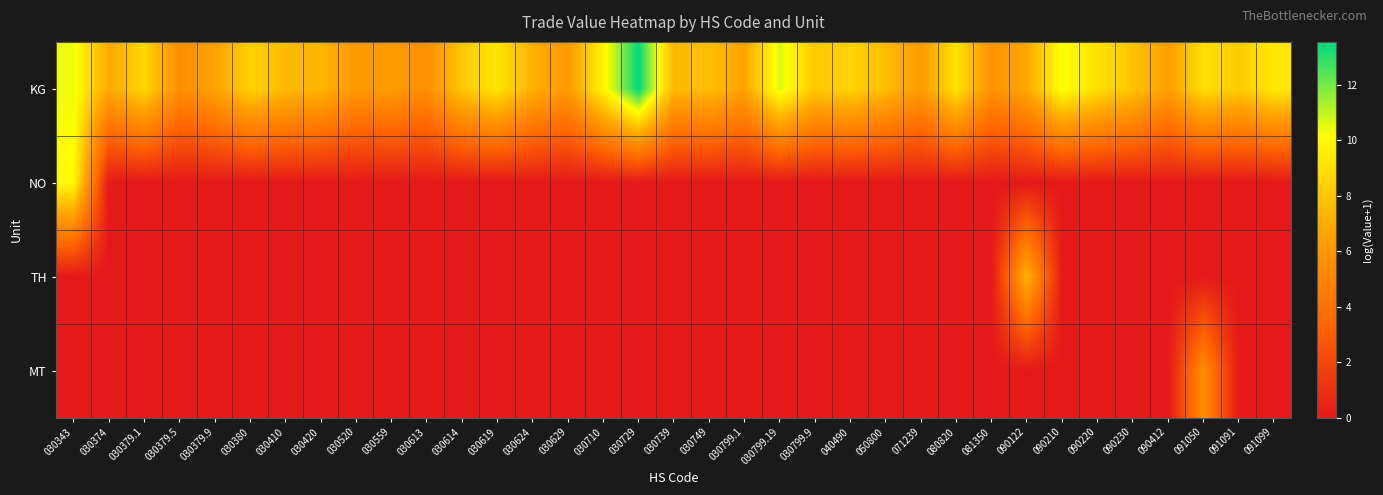

Reading left to right, extract all data points from this chart.

KG: 030343=10.4	030374=6.9	030379.1=8.7	030379.5=5.6	030379.9=6.6	030380=8.5	030410=7.6	030420=7.4	030520=6.1	030559=6.3	030613=5.6	030614=8.1	030619=9.2	030624=7.2	030629=6.2	030710=9.8	030729=13.5	030739=7.5	030749=7.8	030799.1=6.6	030799.19=10.7	030799.9=8.1	040490=8.6	050800=7.7	071239=6.2	080820=9.2	081350=5.8	090122=6.8	090210=10.3	090220=9.0	090230=8.0	090412=6.4	091050=9.0	091091=8.2	091099=9.3
NO: 030343=10.0	030374=0.0	030379.1=0.0	030379.5=0.0	030379.9=0.0	030380=0.0	030410=0.0	030420=0.0	030520=0.0	030559=0.0	030613=0.0	030614=0.0	030619=0.0	030624=0.0	030629=0.0	030710=0.0	030729=0.0	030739=0.0	030749=0.0	030799.1=0.0	030799.19=0.0	030799.9=0.0	040490=0.0	050800=0.0	071239=0.0	080820=0.0	081350=0.0	090122=0.0	090210=0.0	090220=0.0	090230=0.0	090412=0.0	091050=0.0	091091=0.0	091099=0.0
TH: 030343=0.0	030374=0.0	030379.1=0.0	030379.5=0.0	030379.9=0.0	030380=0.0	030410=0.0	030420=0.0	030520=0.0	030559=0.0	030613=0.0	030614=0.0	030619=0.0	030624=0.0	030629=0.0	030710=0.0	030729=0.0	030739=0.0	030749=0.0	030799.1=0.0	030799.19=0.0	030799.9=0.0	040490=0.0	050800=0.0	071239=0.0	080820=0.0	081350=0.0	090122=7.3	090210=0.0	090220=0.0	090230=0.0	090412=0.0	091050=0.0	091091=0.0	091099=0.0
MT: 030343=0.0	030374=0.0	030379.1=0.0	030379.5=0.0	030379.9=0.0	030380=0.0	030410=0.0	030420=0.0	030520=0.0	030559=0.0	030613=0.0	030614=0.0	030619=0.0	030624=0.0	030629=0.0	030710=0.0	030729=0.0	030739=0.0	030749=0.0	030799.1=0.0	030799.19=0.0	030799.9=0.0	040490=0.0	050800=0.0	071239=0.0	080820=0.0	081350=0.0	090122=0.0	090210=0.0	090220=0.0	090230=0.0	090412=0.0	091050=5.5	091091=0.0	091099=0.0